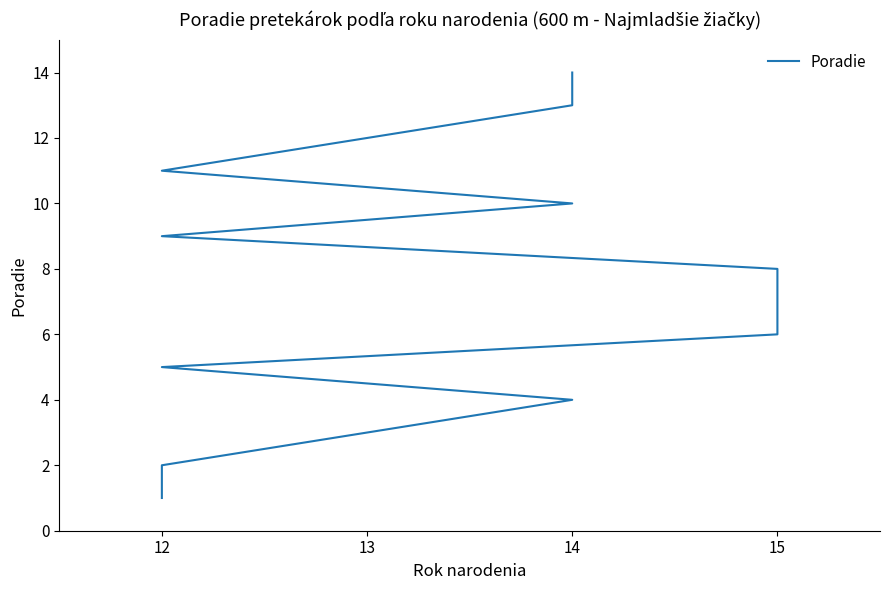

What is the greatest value displayed?

14